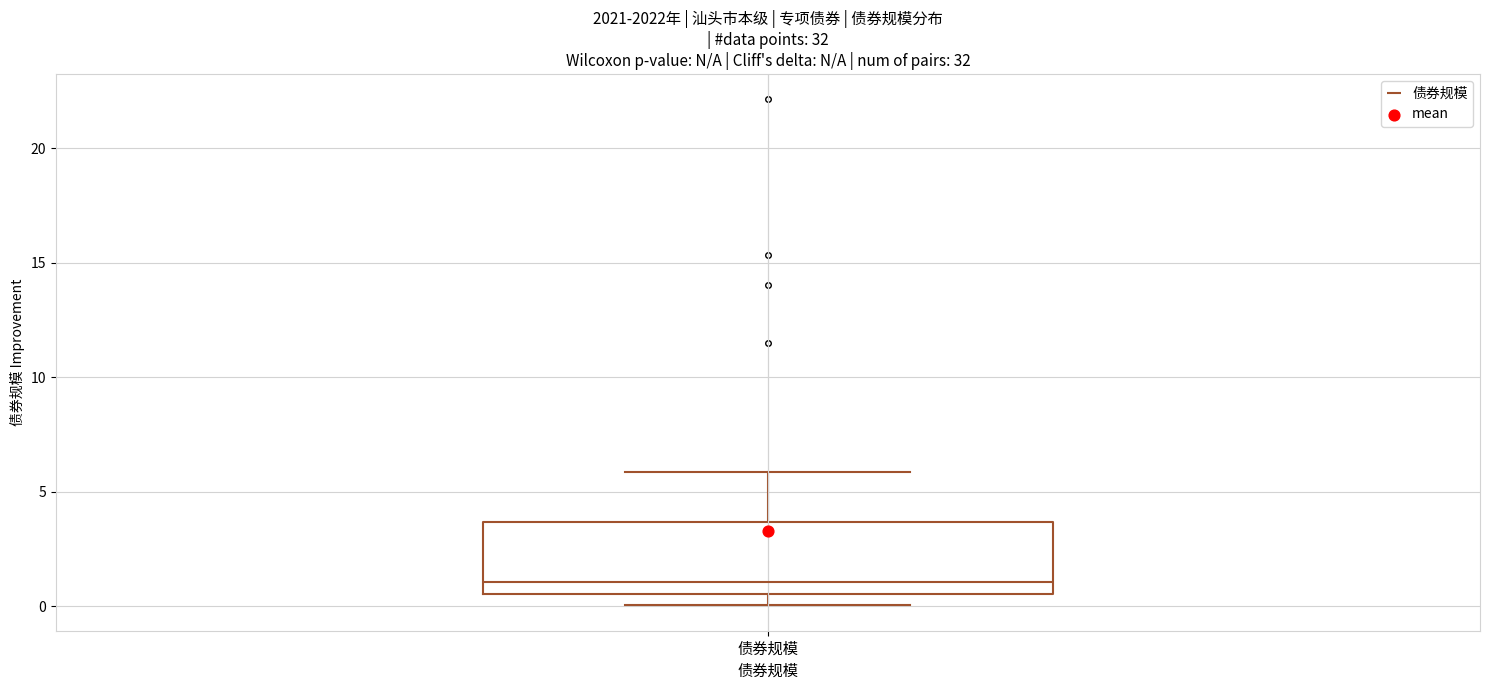

Transcribe this box plot: give where the median line is, the range the box spans, and where the two whiskers end, as read against the y-axis. The values are not printed on the chart, so give them approximately, as read against the axis.

median 1.0, box 0.5 to 3.5, whiskers 0.0 to 6.0